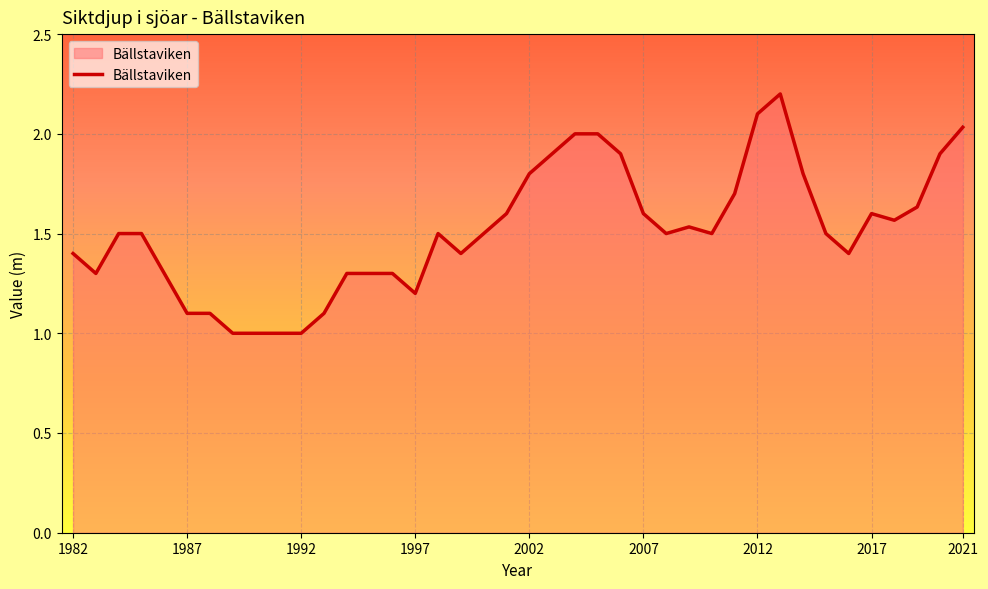

True or false: the data has more than 2 interior local peaks.

True